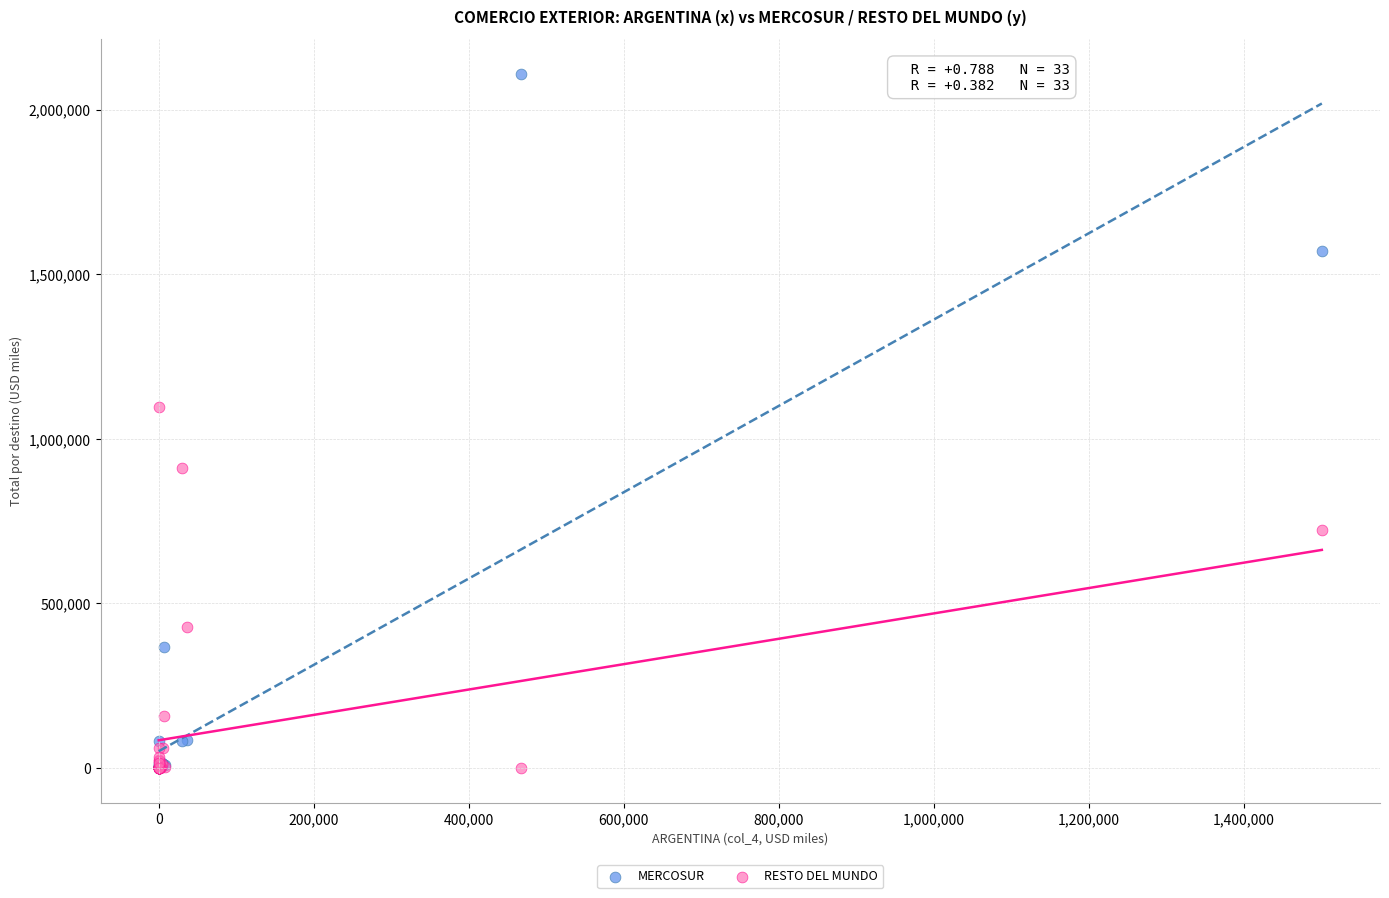

In the RESTO DEL MUNDO series, what Y value is closest to 548554?

427371.7